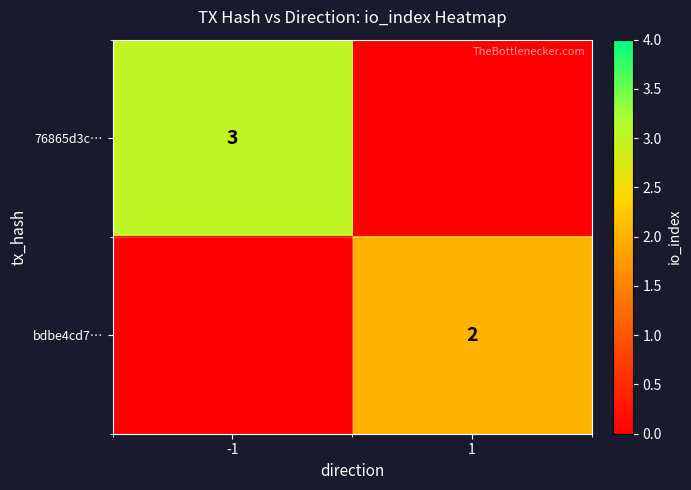

True or false: 76865d3c… has a value of 3 at -1.

True